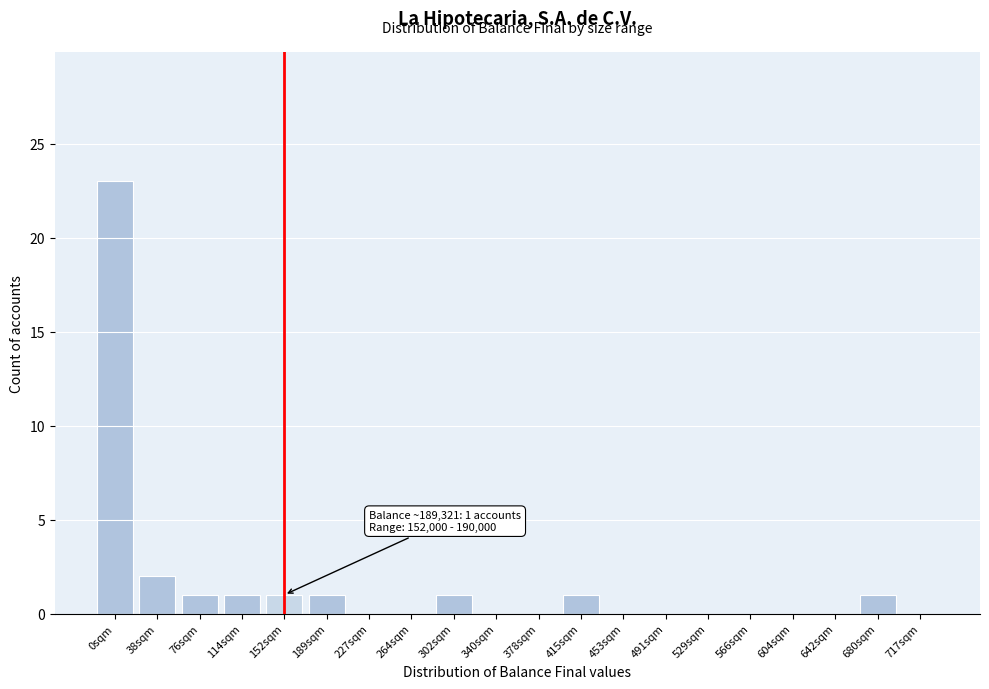

Reading right to left, transcribe all the data shown in this chart.

717sqm=0	680sqm=1	642sqm=0	604sqm=0	566sqm=0	529sqm=0	491sqm=0	453sqm=0	415sqm=1	378sqm=0	340sqm=0	302sqm=1	264sqm=0	227sqm=0	189sqm=1	152sqm=1	114sqm=1	76sqm=1	38sqm=2	0sqm=23